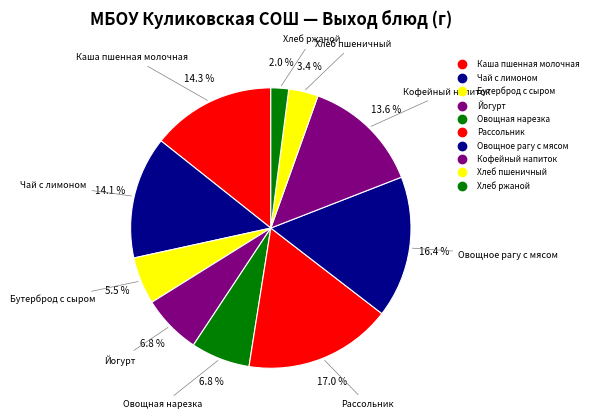

What is the ratio of the value at Чай с лимоном to the value at Хлеб ржаной?

6.9